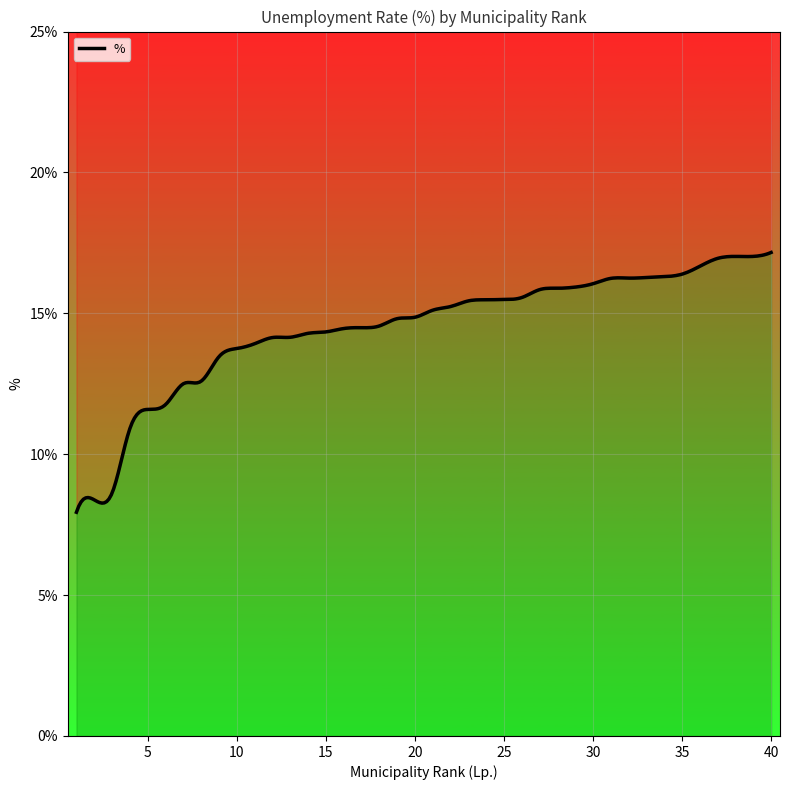

List the labels in order of value, largest first.

40, 38, 39, 37, 36, 35, 34, 33, 32, 31, 30, 29, 28, 27, 26, 25, 24, 23, 22, 21, 20, 19, 18, 17, 16, 15, 14, 13, 12, 11, 10, 9, 8, 7, 6, 5, 4, 3, 2, 1